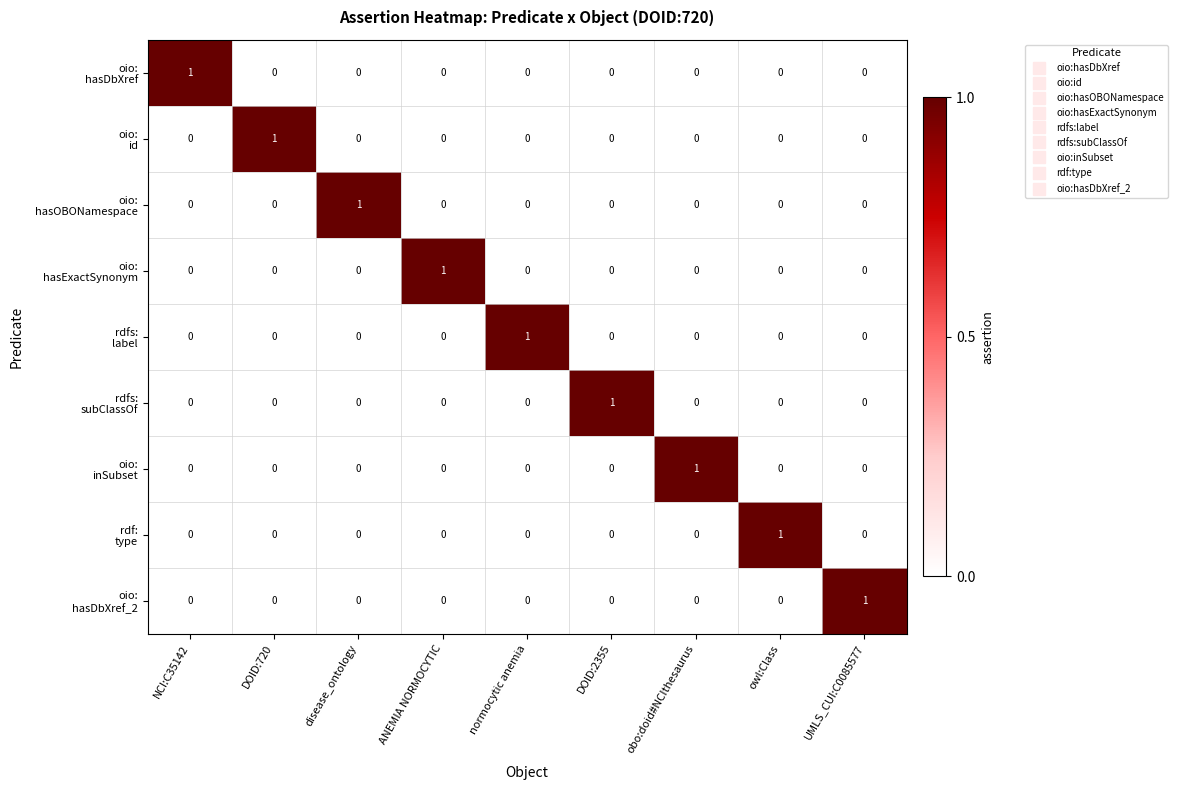

At how many categories does at least one series exceed 0?

9